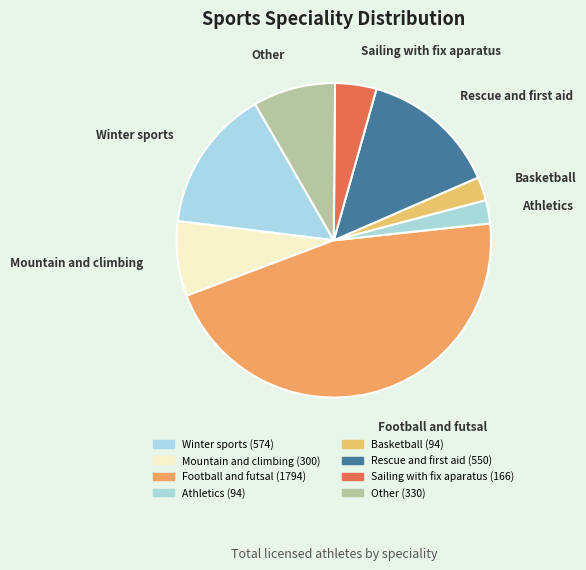

How many slices are in this pie chart?

8